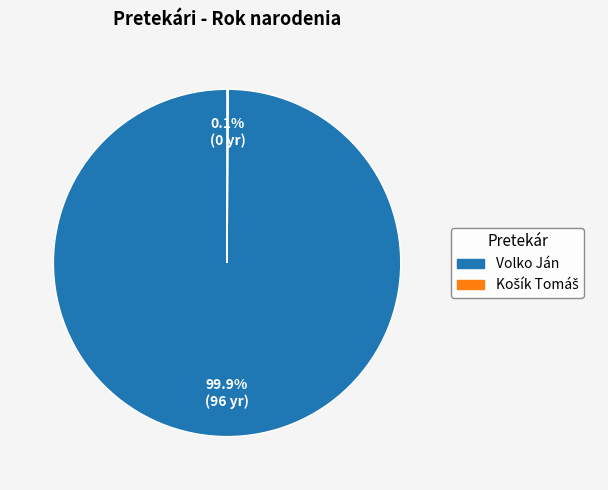

Which category has the biggest portion of the pie?

Volko Ján